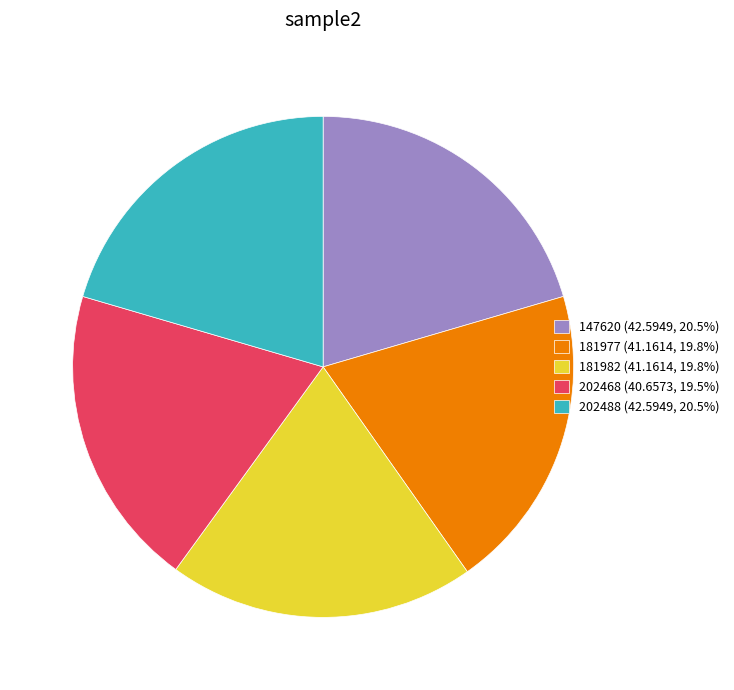

Does 202468 represent more than half of the total?

No